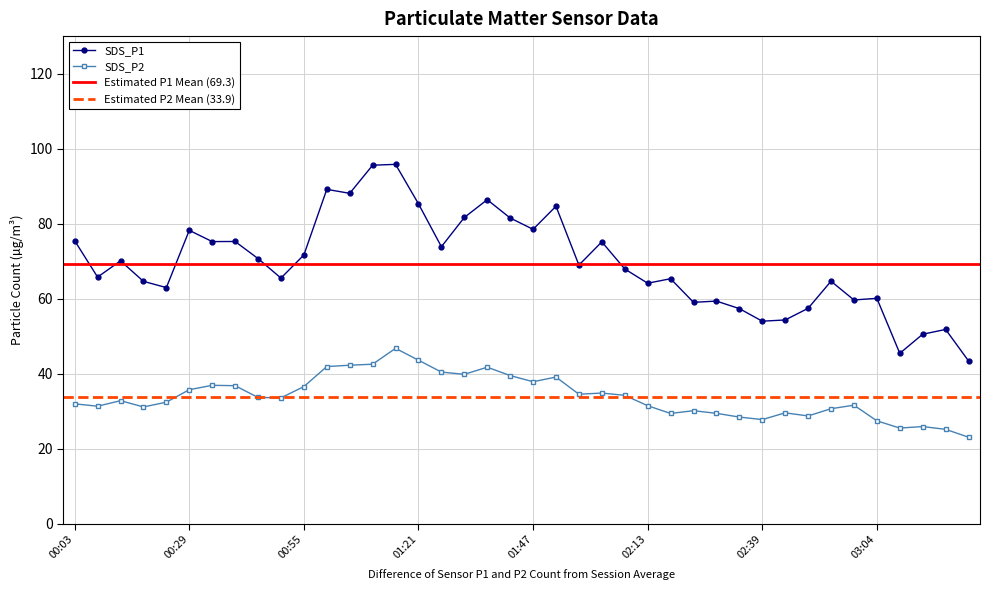

What is the difference between the maximum and minimum values in the SDS_P1 series?

52.4